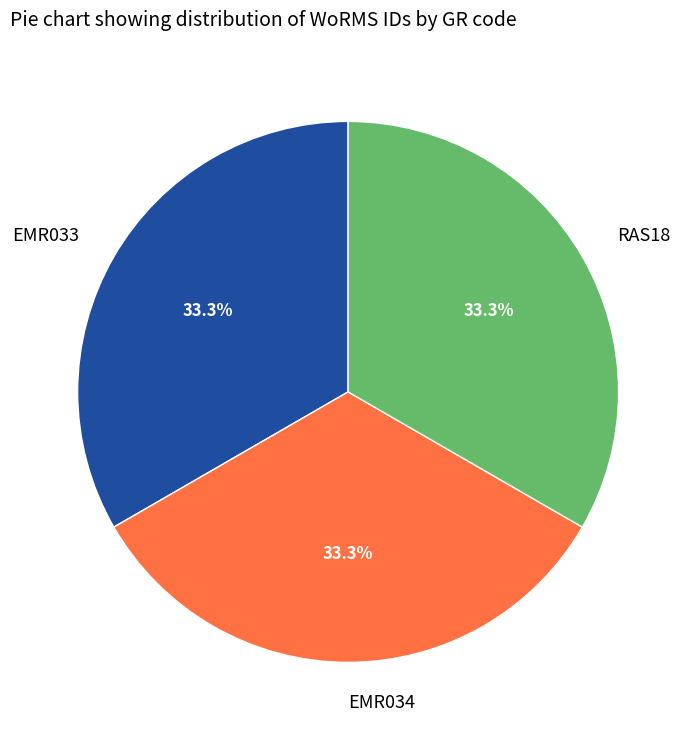

Is the sum of EMR034 and EMR033 greater than half?

Yes